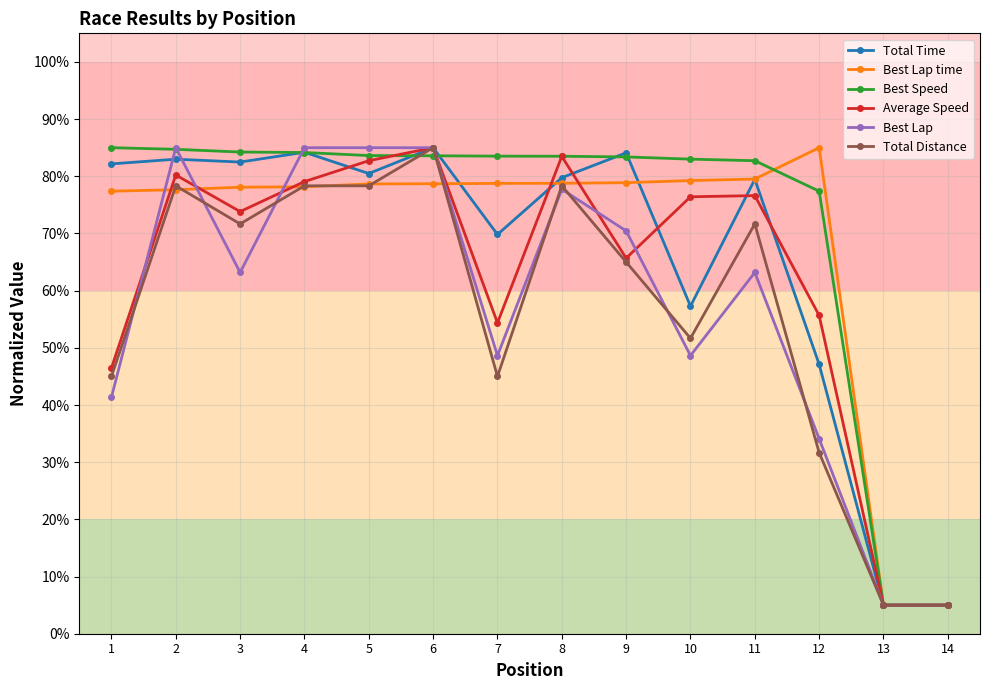

What are all the series names shown in the legend?

Total Time, Best Lap time, Best Speed, Average Speed, Best Lap, Total Distance